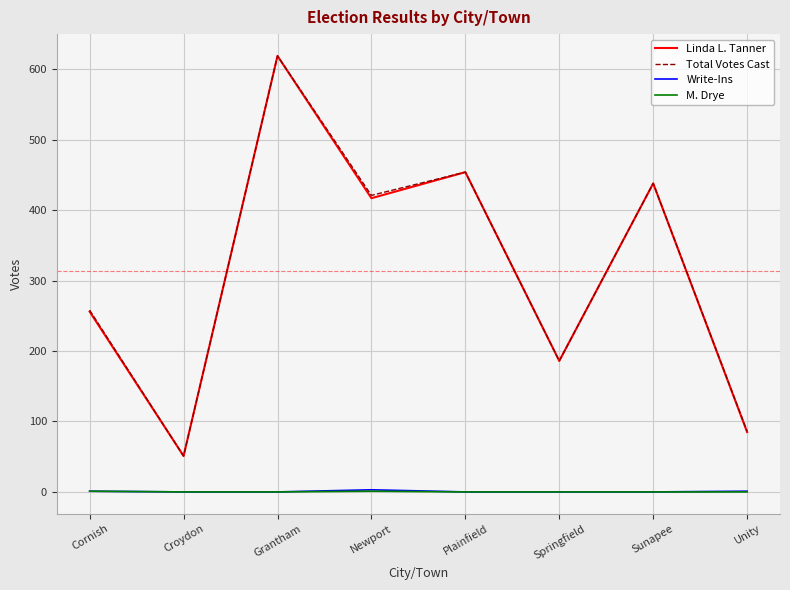

Which category has the highest value in the Total Votes Cast series?

Grantham